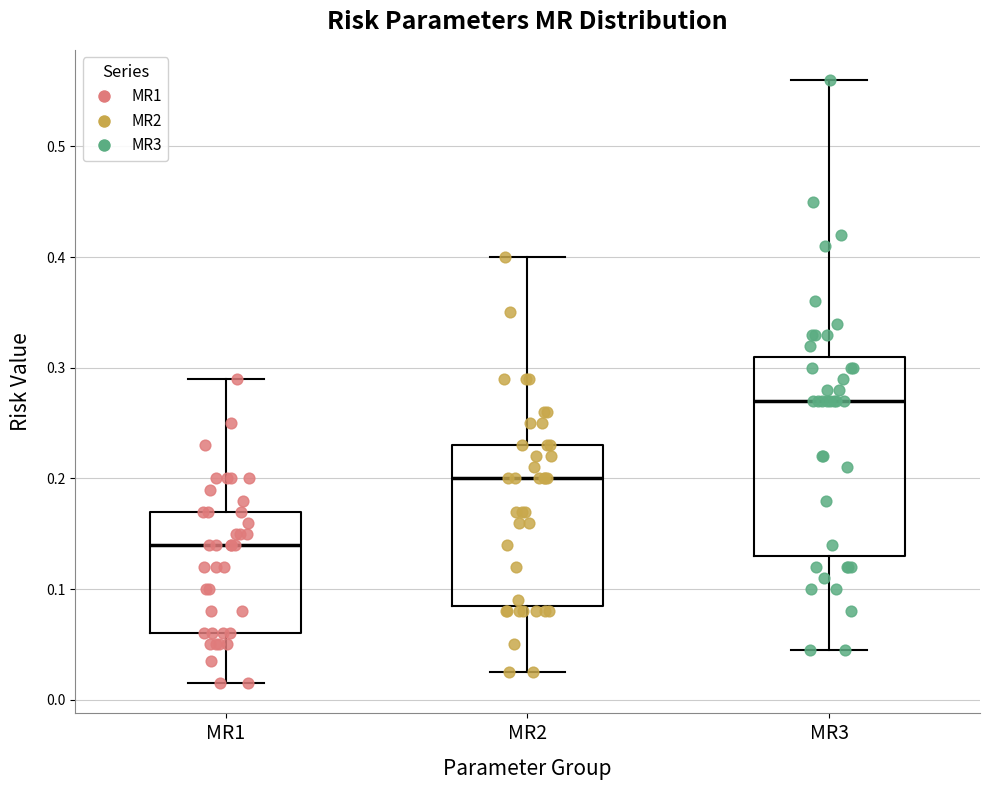

Reading left to right, transcribe this box plot: for each box, give where its median line is, the range the box spans, and where its two whiskers end, as read against the y-axis. The values are not printed on the chart, so give them approximately, as read against the axis.

MR1: median 0.14, box 0.06 to 0.17, whiskers 0.02 to 0.29
MR2: median 0.20, box 0.09 to 0.23, whiskers 0.03 to 0.40
MR3: median 0.27, box 0.13 to 0.31, whiskers 0.05 to 0.56